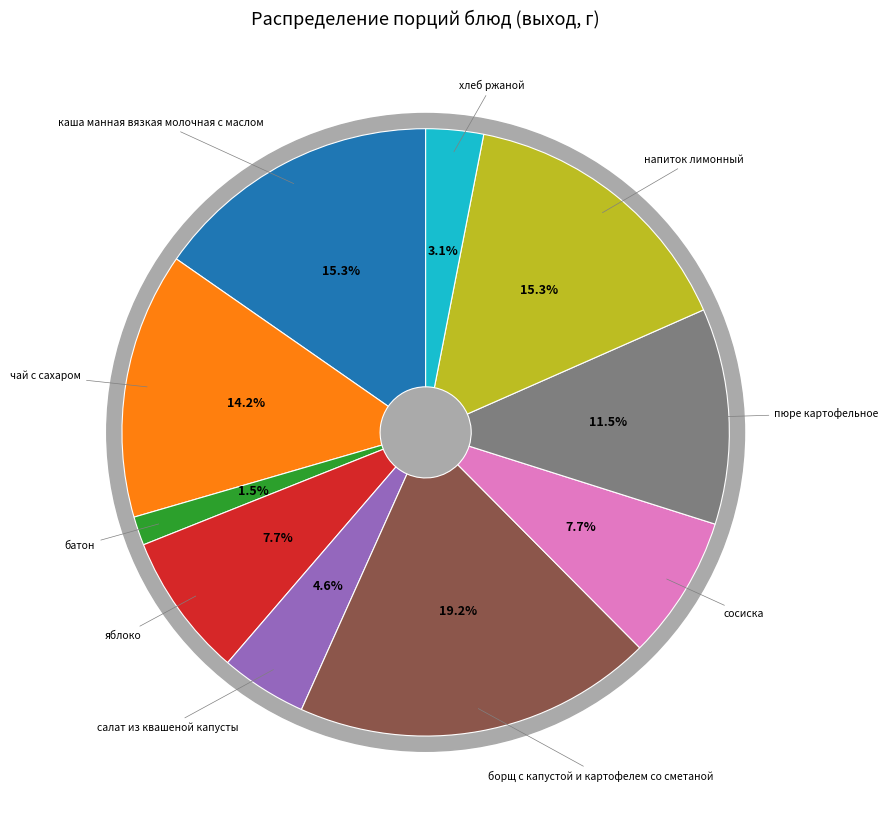

The напиток лимонный slice represents 15% of the pie. True or false?

True